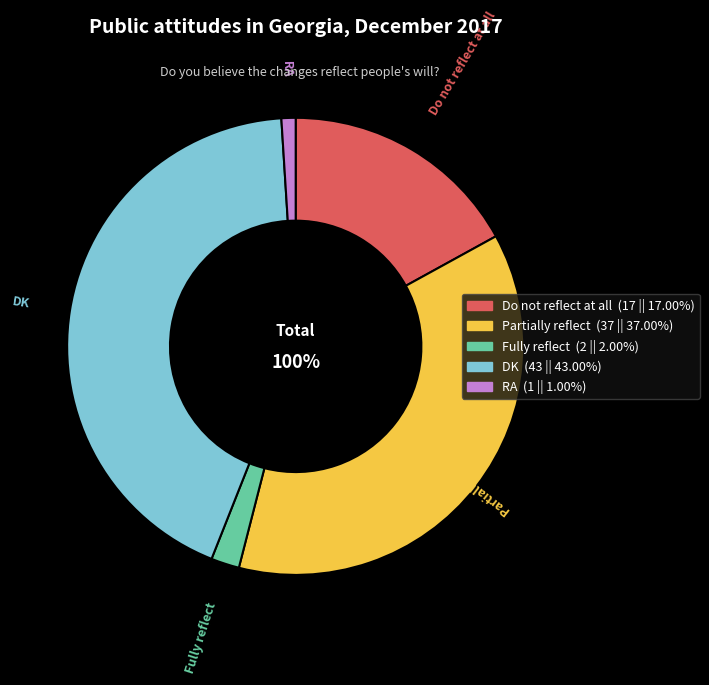

What percentage do Fully reflect and Partially reflect together represent?

39.0%